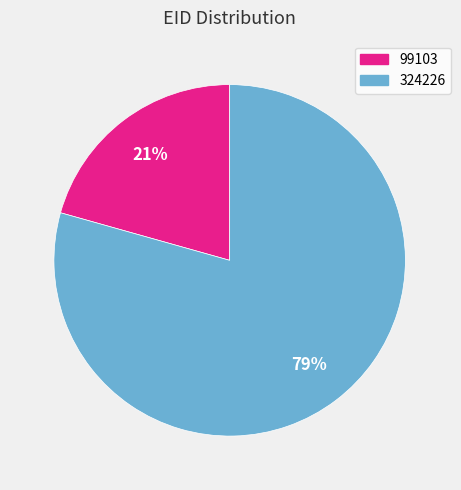

Approximately how many times larger is the value at 324226 compared to 99103?

3.8